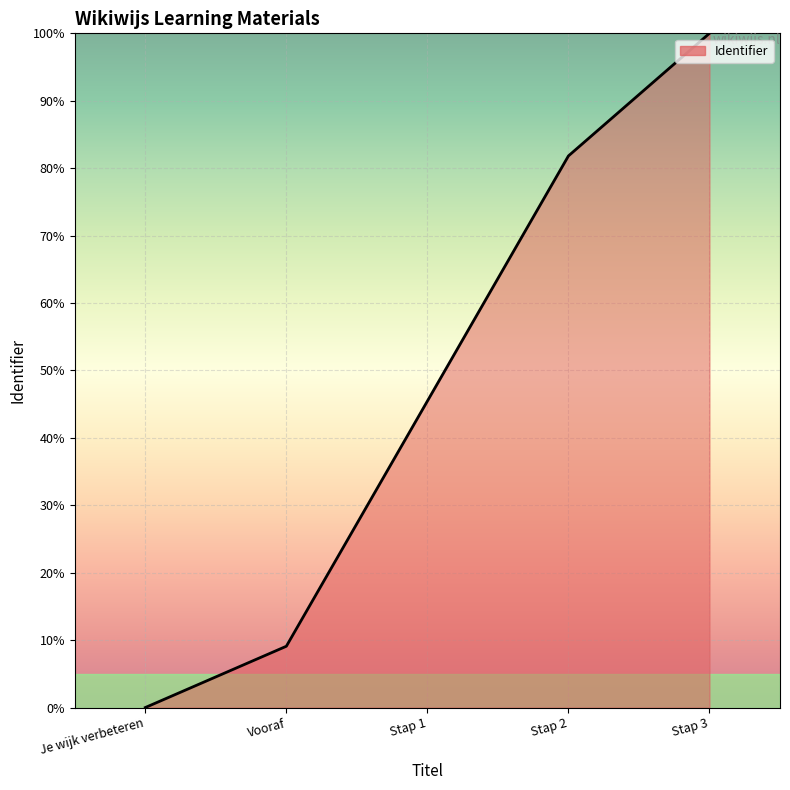

What position from the left is Stap 3?

5